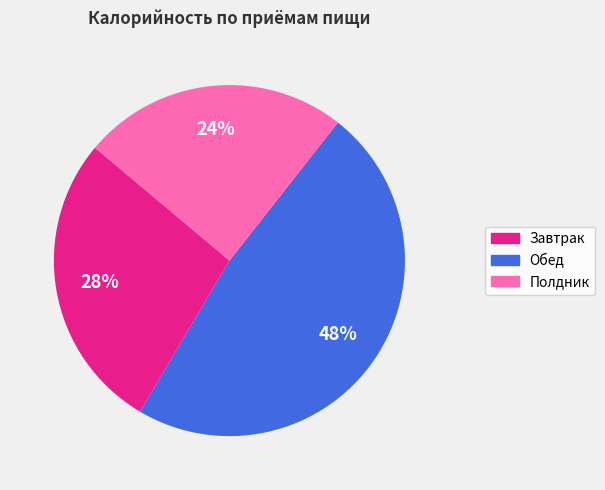

To the nearest percent, what is the average slice percentage?

33%